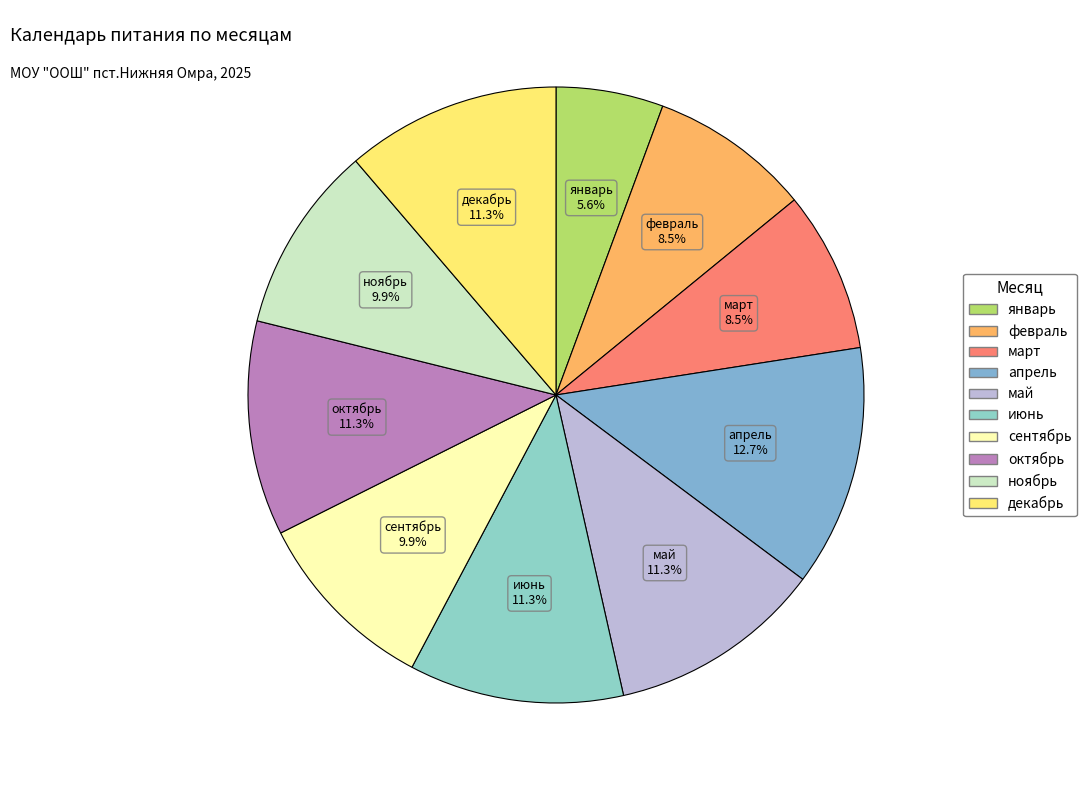

To the nearest percent, what is the combined percentage of ноябрь and октябрь?

21%